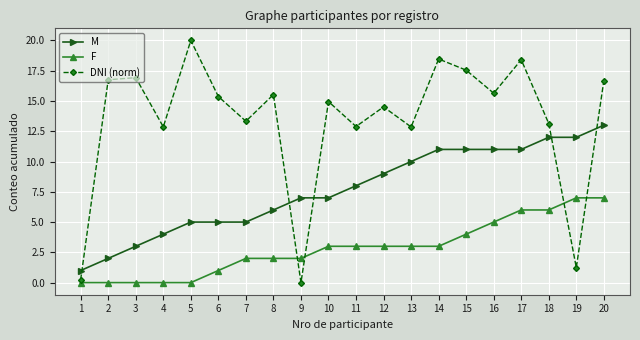

What is the greatest value displayed?

20.0